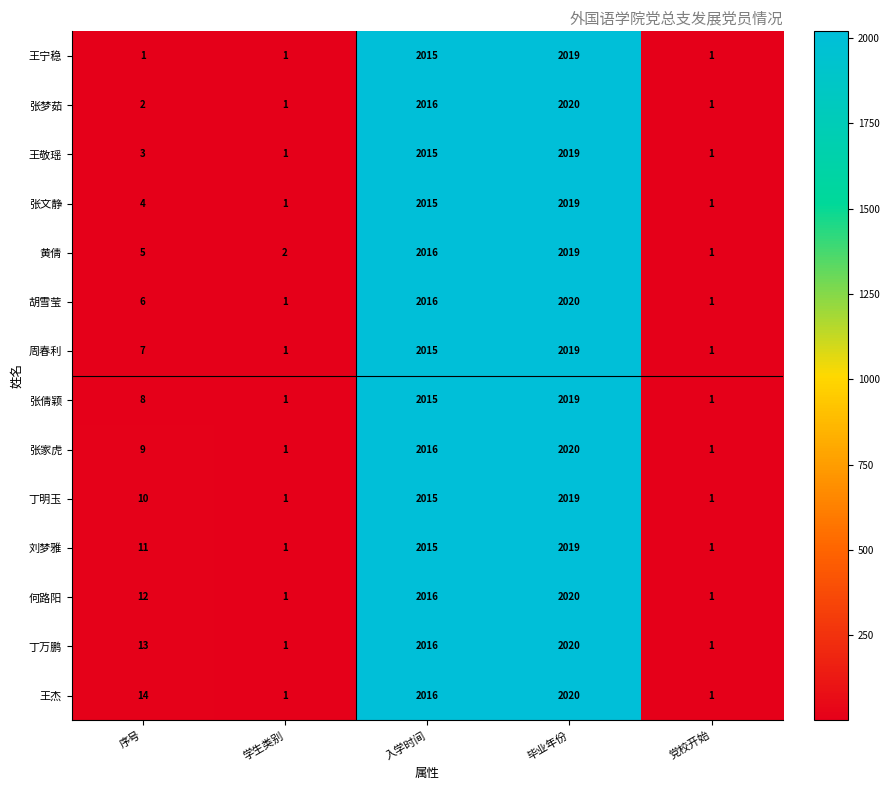

At which label is 丁明玉 closest to 1010?

序号